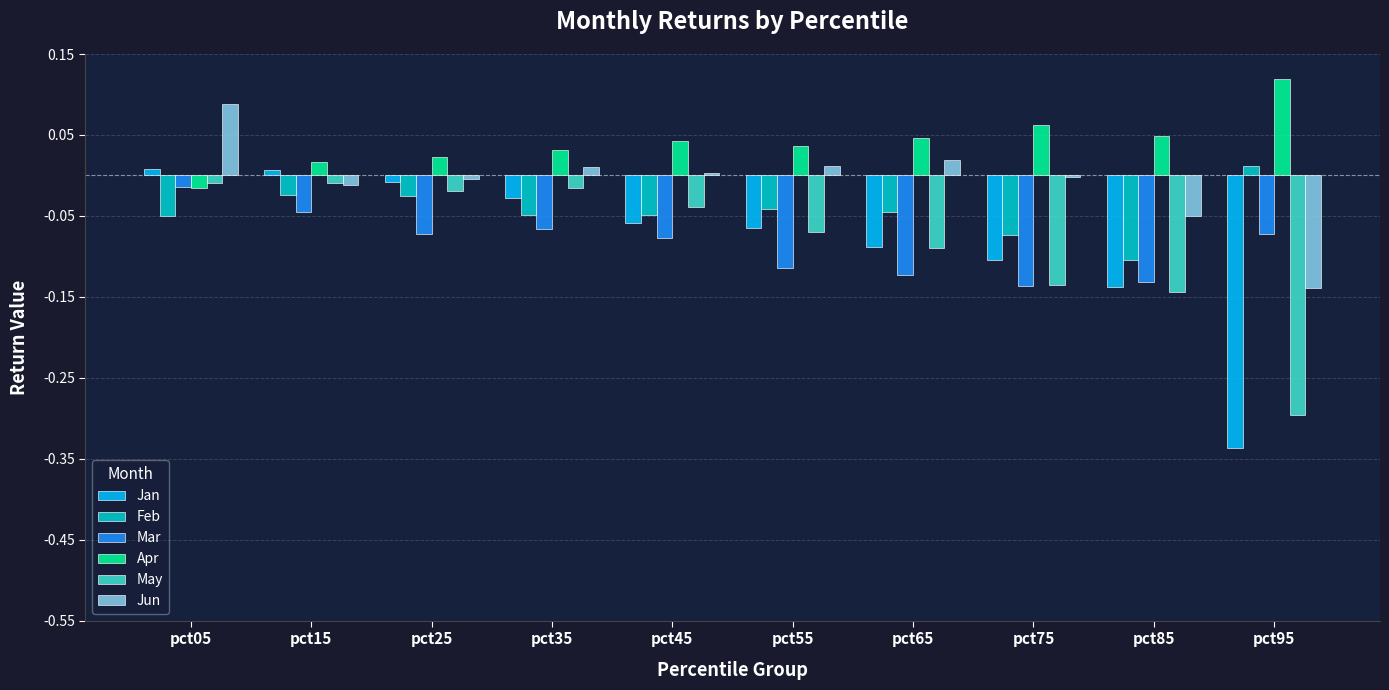

Which category has the highest value across all series?

pct95